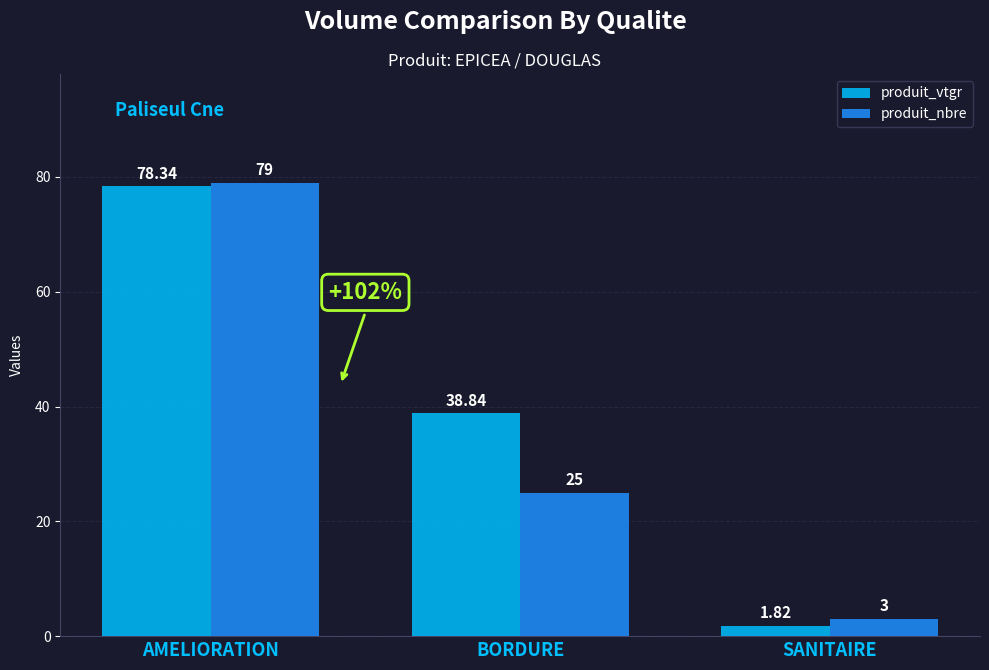

Which series changed the most between BORDURE and SANITAIRE?

produit_vtgr